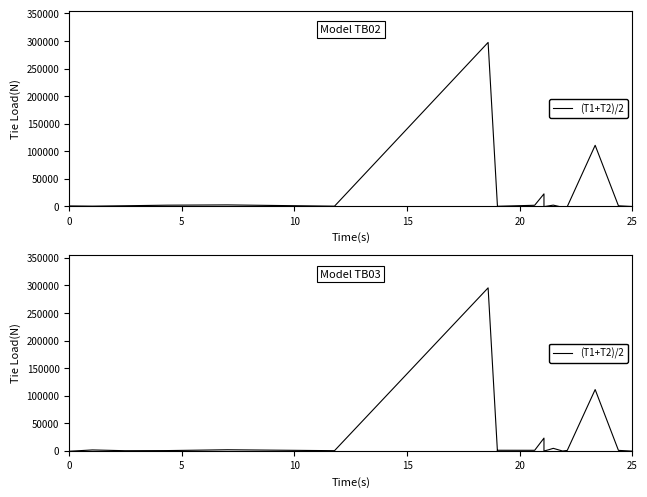

How many data points are less than 779?

9